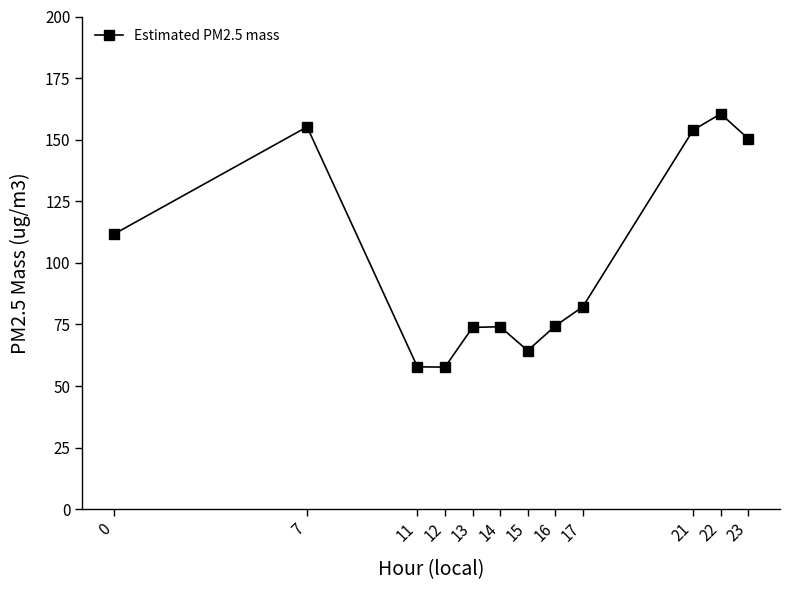

How many points are lower than both their immediate neighbors (excluding endpoints)?

2